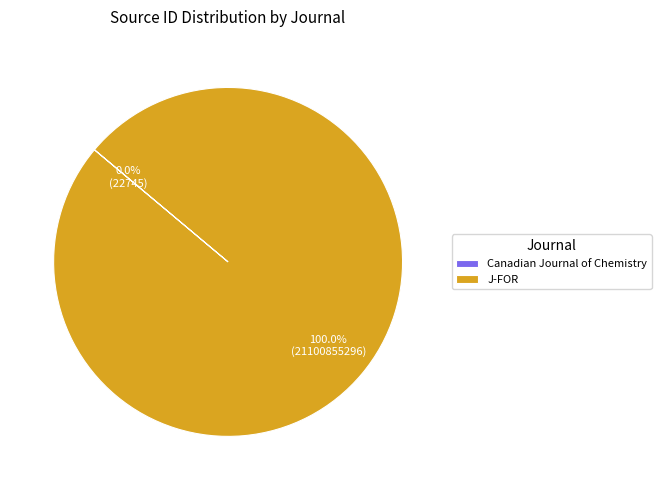

Which slice is the largest?

J-FOR